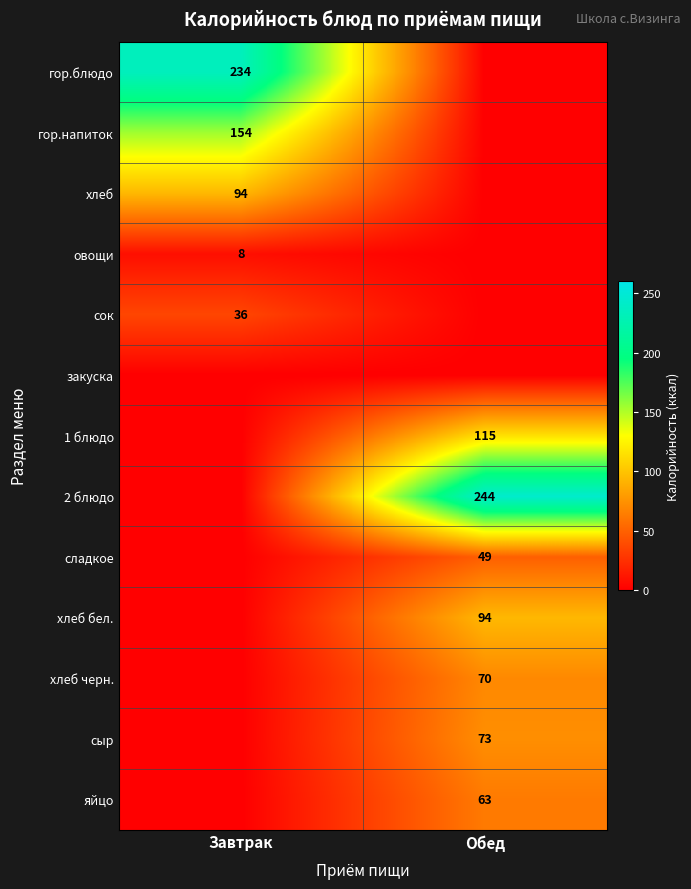

Is it true that сыр equals 73 at Обед?

True